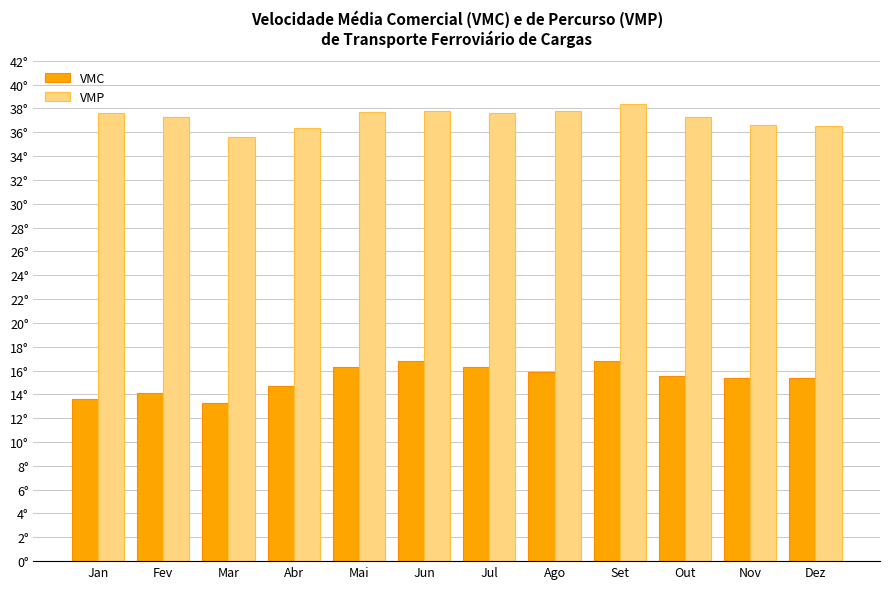

Is it true that VMP equals 57.3 at Fev?

False